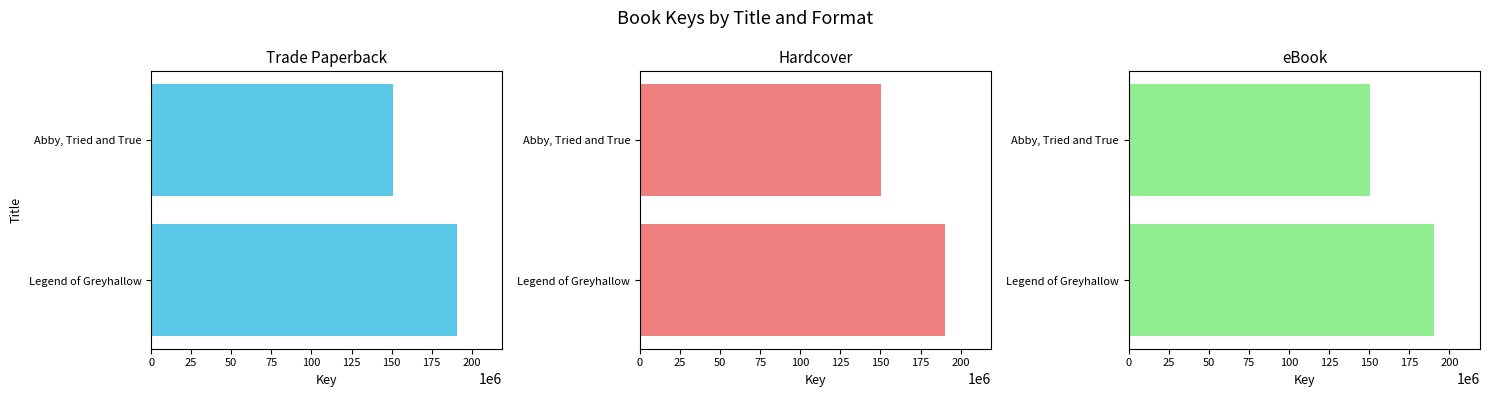

What is the value of the Hardcover bar at the 1st from the left?

190493842